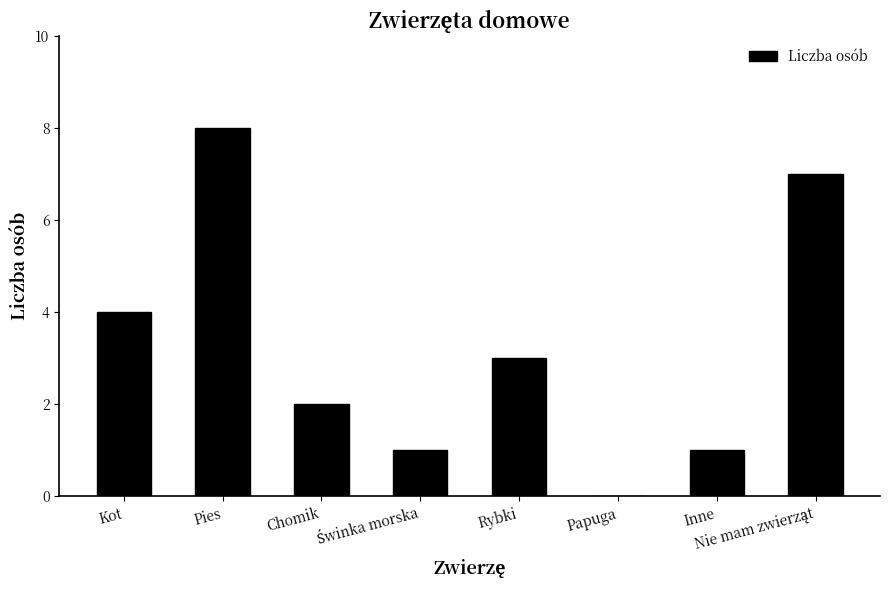

What is the sum of all values?

26